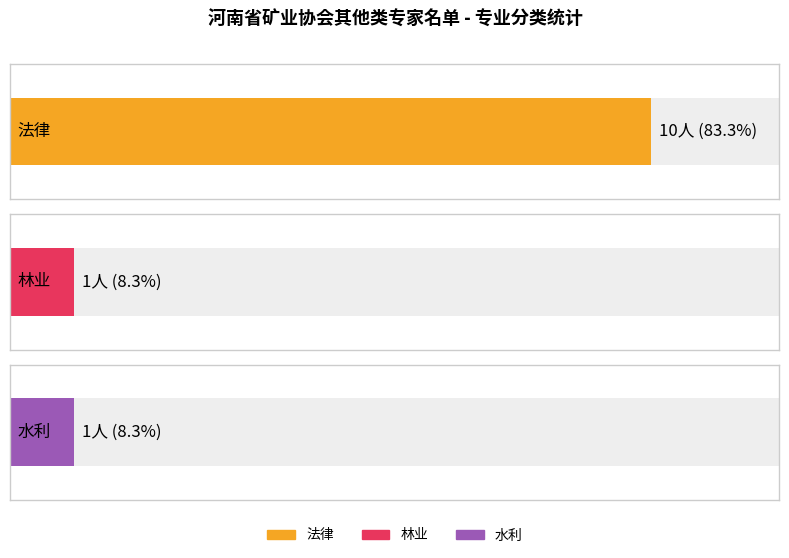

What is the approximate value of 水利 at 法律?

1